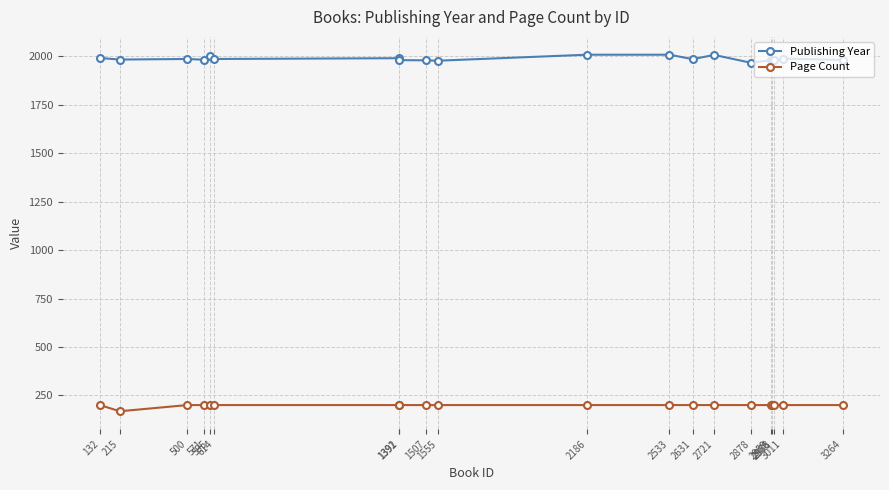

What is the maximum value shown in the chart?

2009